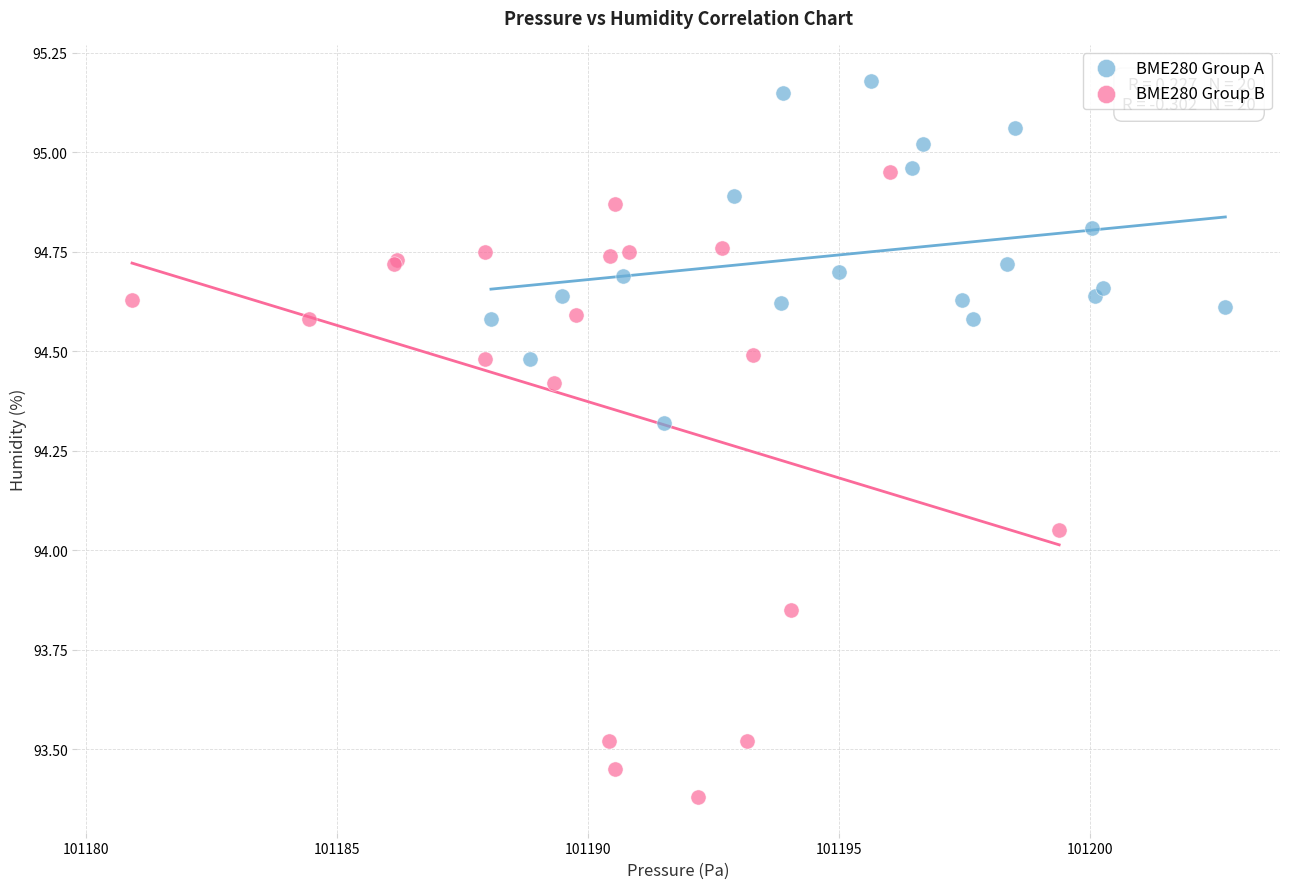

Which series has the largest Y range (max minus min)?

BME280 Group B